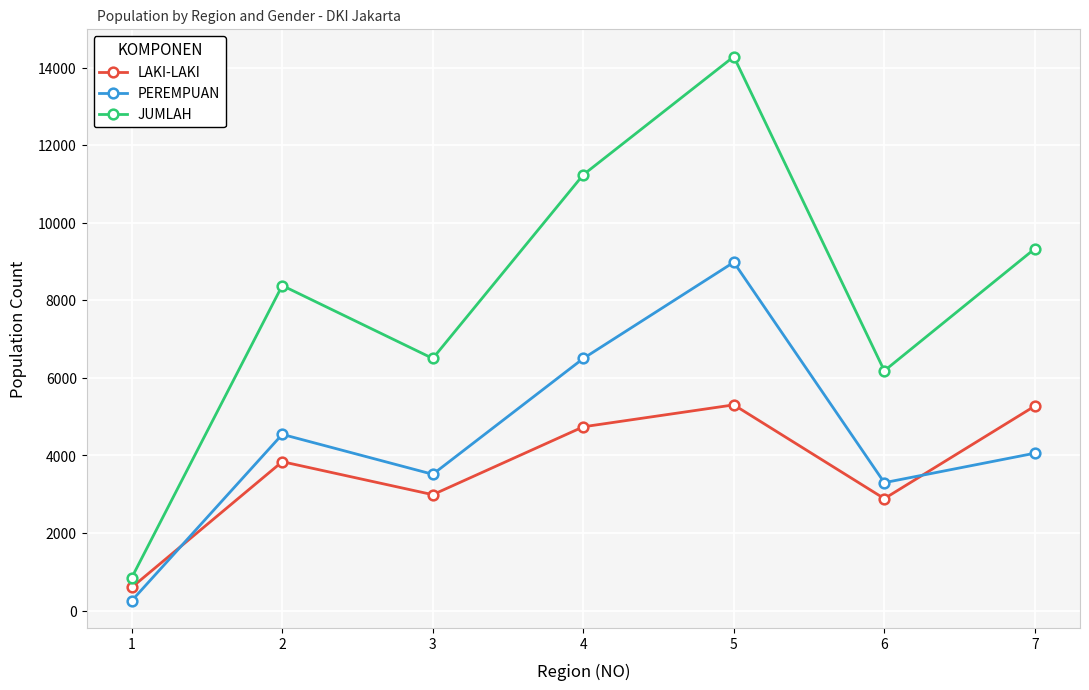

True or false: PEREMPUAN has a value of 252 at 1.

True